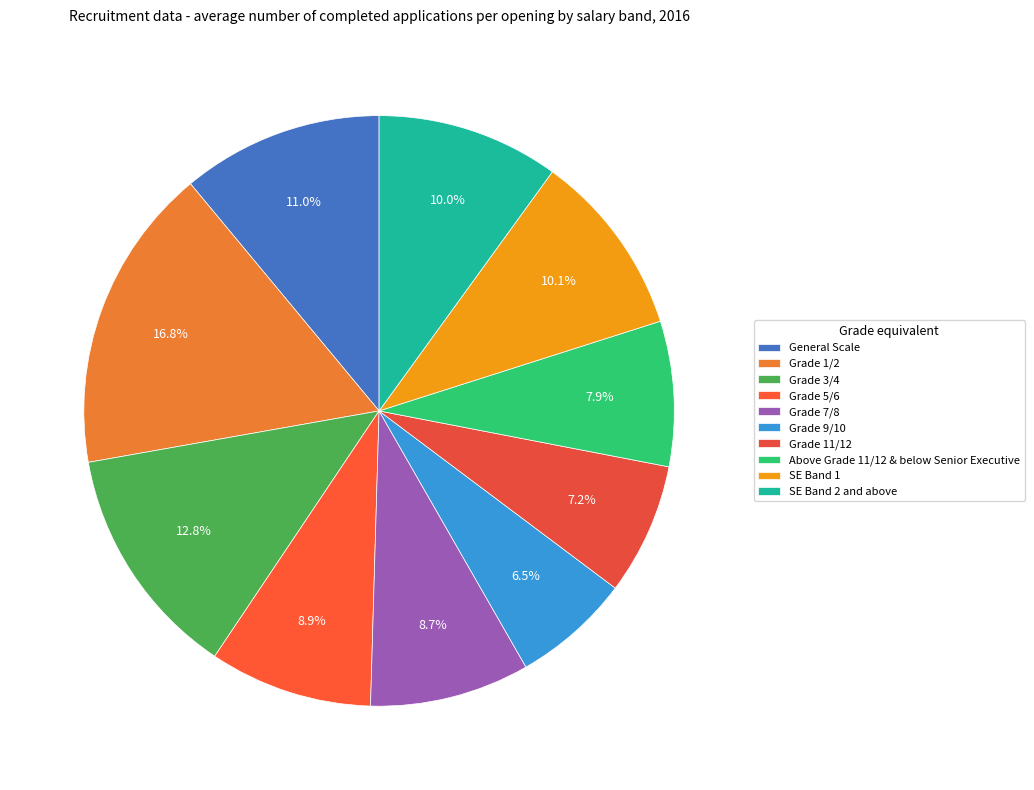

What is the total percentage of Grade 3/4 and Grade 9/10?

19.3%